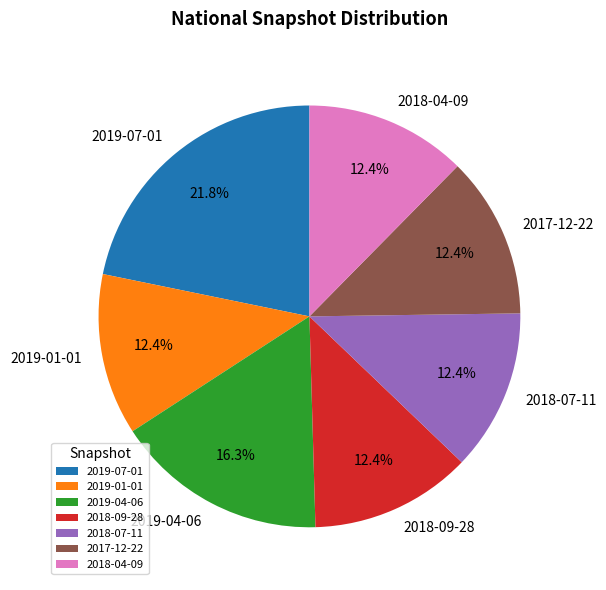

How much of the chart is everything except 2019-07-01?

78.2%